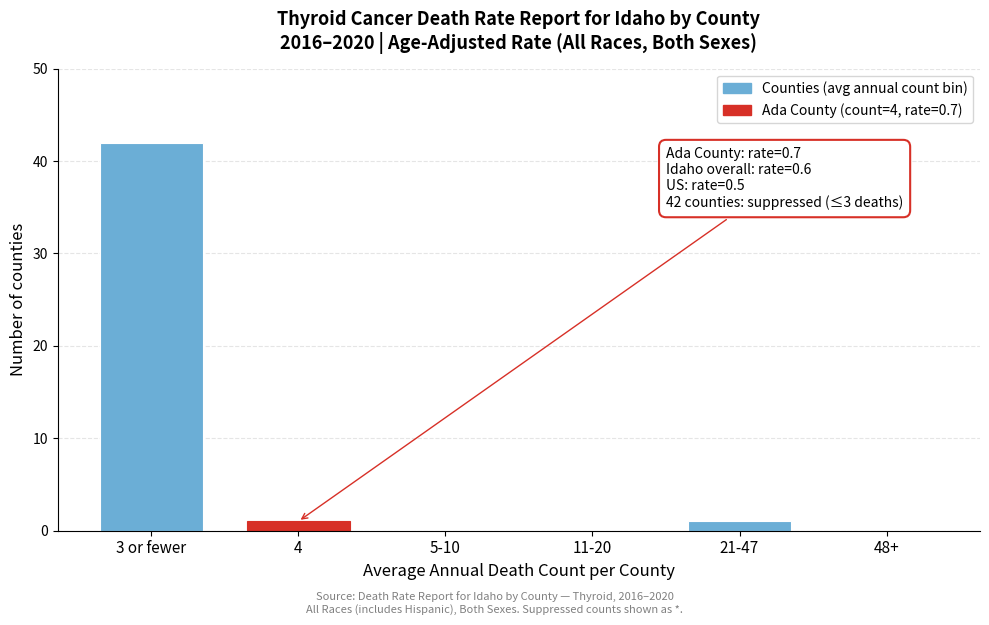

Reading left to right, transcribe all the data shown in this chart.

3 or fewer=42	4=1	5-10=0	11-20=0	21-47=1	48+=0